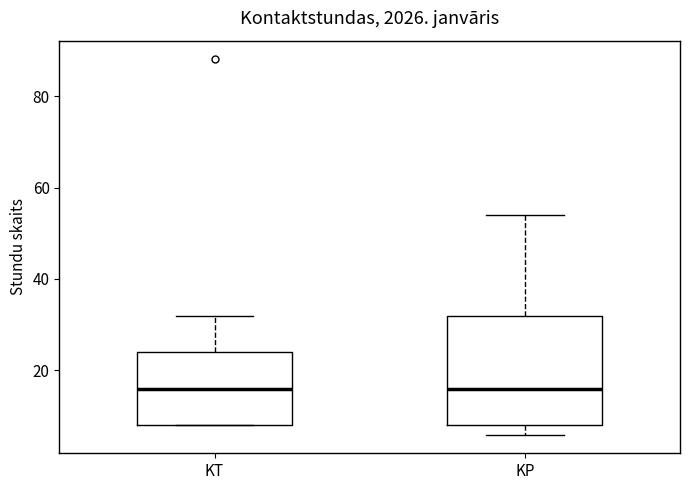

Where does the upper whisker of the box for KT end on the y-axis? The values are not printed on the chart, so give them approximately, as read against the axis.

32